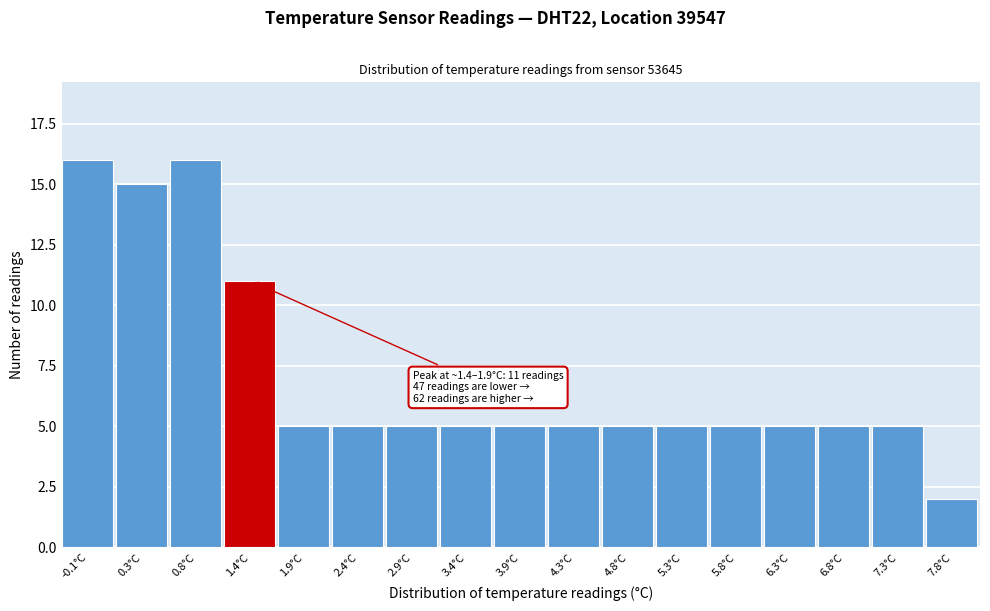

Reading left to right, extract all data points from this chart.

-0.1°C=16	0.3°C=15	0.8°C=16	1.4°C=11	1.9°C=5	2.4°C=5	2.9°C=5	3.4°C=5	3.9°C=5	4.3°C=5	4.8°C=5	5.3°C=5	5.8°C=5	6.3°C=5	6.8°C=5	7.3°C=5	7.8°C=2